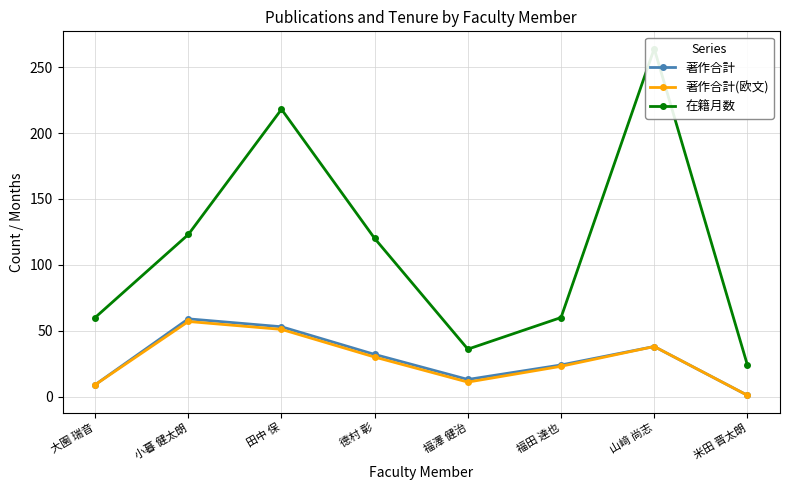

True or false: 著作合計(欧文) has a value of 4 at 大園 瑞音.

False